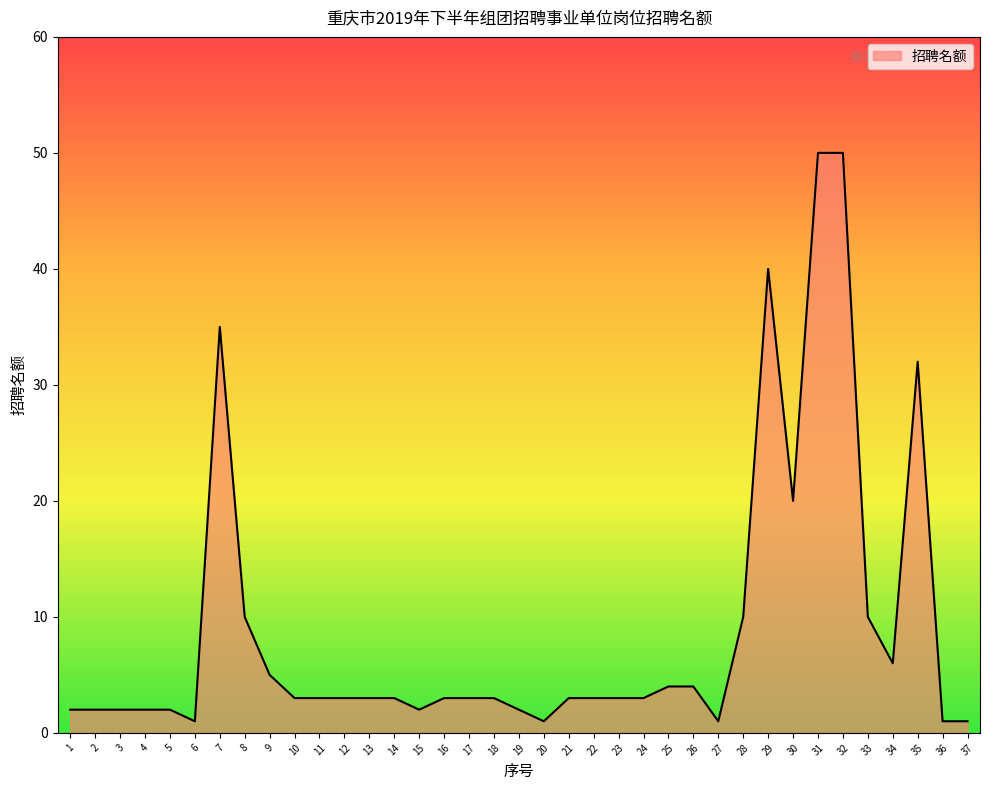

What is the maximum value shown in the chart?

50